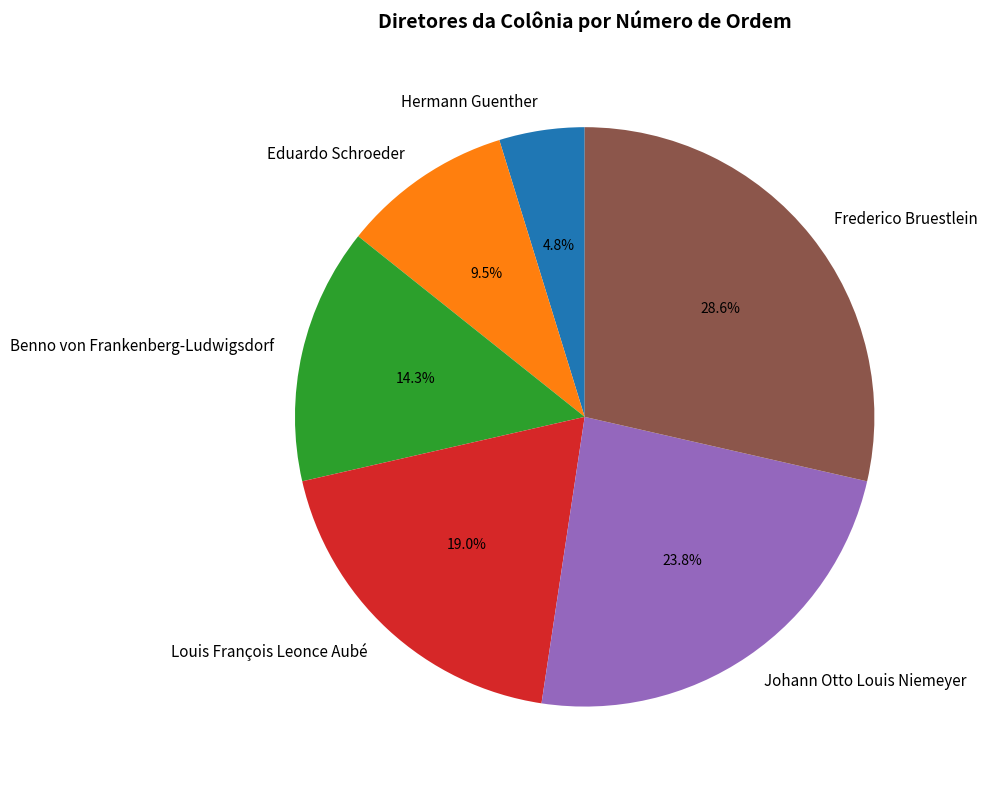

To the nearest percent, what is the combined percentage of Benno von Frankenberg-Ludwigsdorf and Eduardo Schroeder?

24%